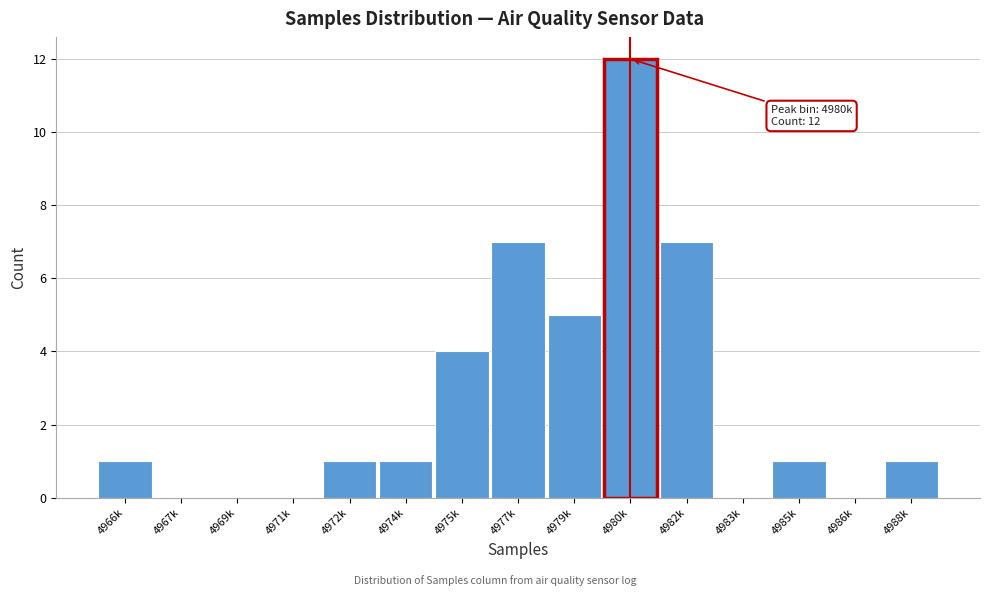

Reading left to right, list all the values displayed in this chart.

4966k=1	4967k=0	4969k=0	4971k=0	4972k=1	4974k=1	4975k=4	4977k=7	4979k=5	4980k=12	4982k=7	4983k=0	4985k=1	4986k=0	4988k=1